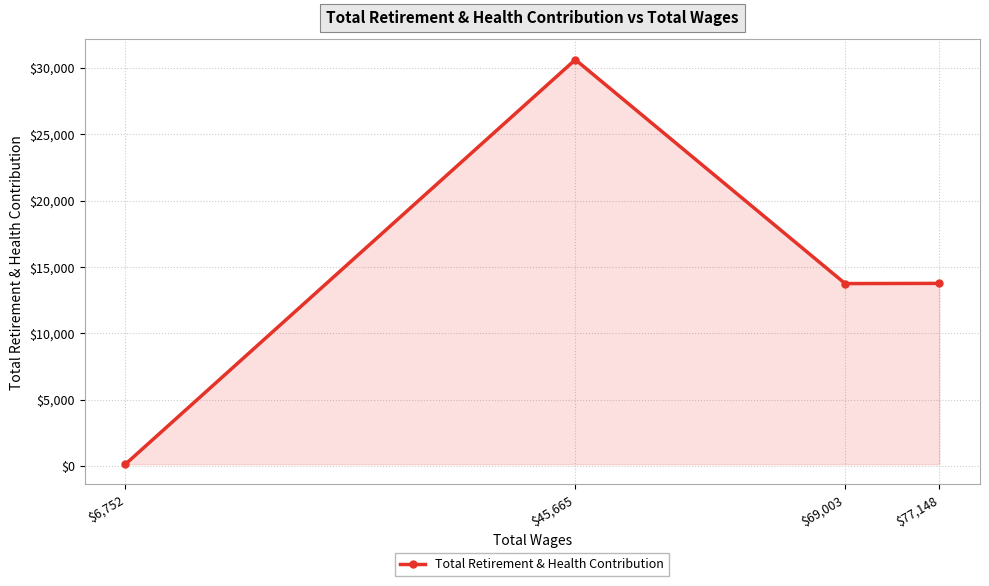

What value does the data have at $45,665, to the nearest 10?

30620